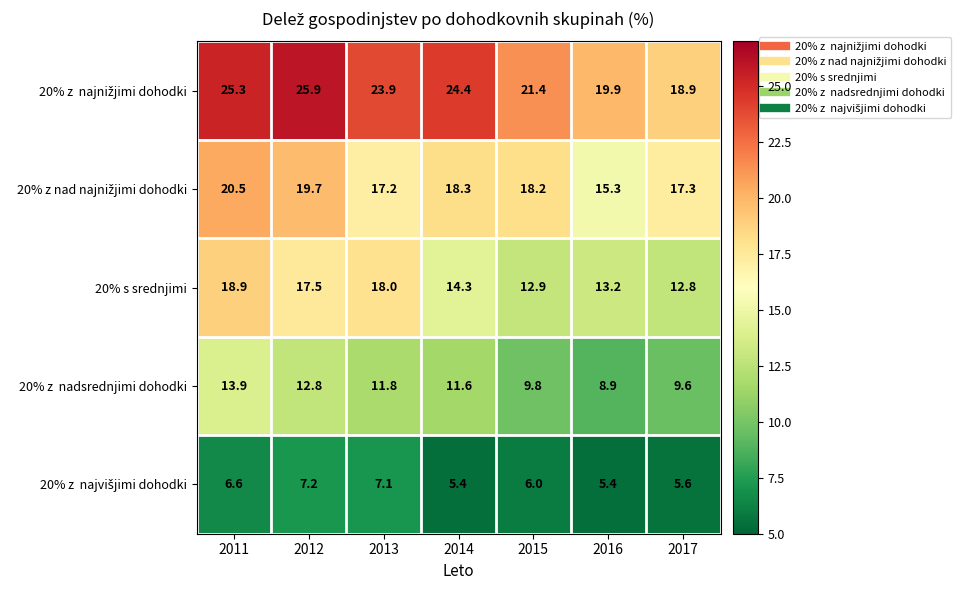

What is the sum of all 20% s srednjimi values?

107.6